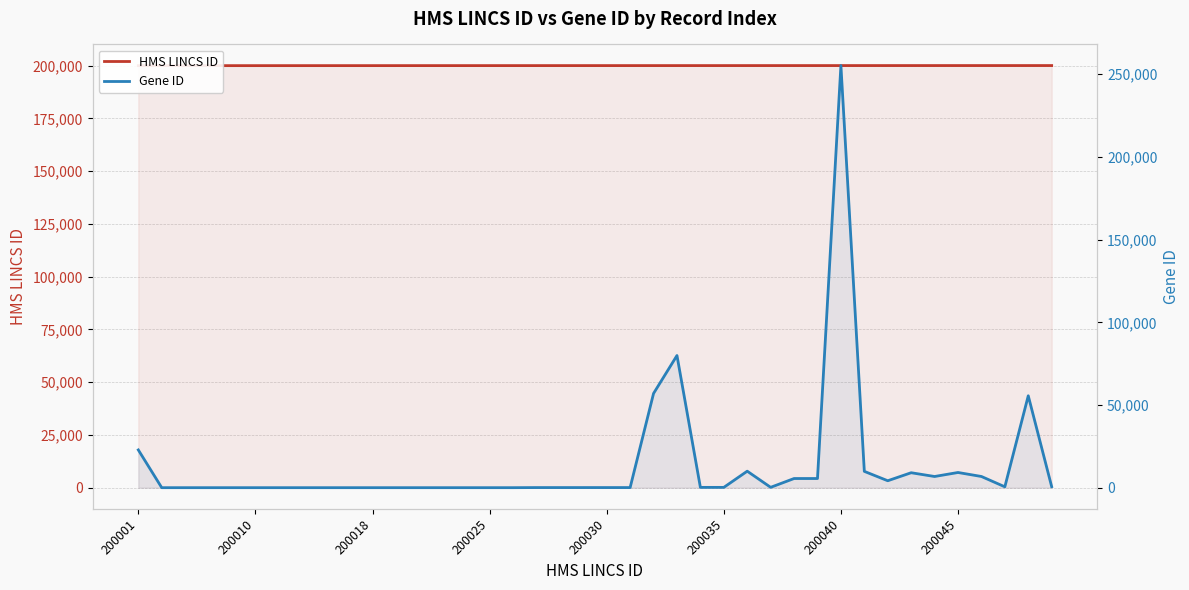

Reading right to left, list all the values displayed in this chart.

HMS LINCS ID: 200049	200048	200047	200046	200045	200044	200043	200042	200041	200040	200039	200038	200037	200036	200035	200034	200033	200032	200031	200030	200029	200028	200027	200026	200025	200024	200023	200021	200020	200018	200017	200015	200013	200012	200010	200009	200007	200006	200004	200001
Gene ID: 640	55589	558	6795	9212	6790	9064	4217	9891	255239	5563	5562	238	10000	208	207	79934	56997	94	93	92	91	90	27	25	25	25	25	25	25	25	25	25	25	25	25	25	25	25	22848